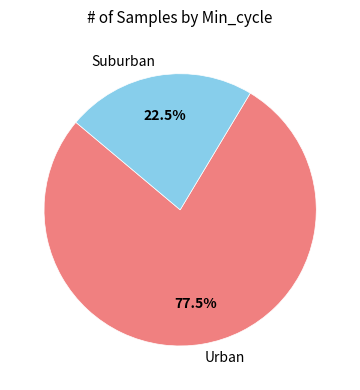

Rank the categories by value from highest to lowest.

Urban, Suburban